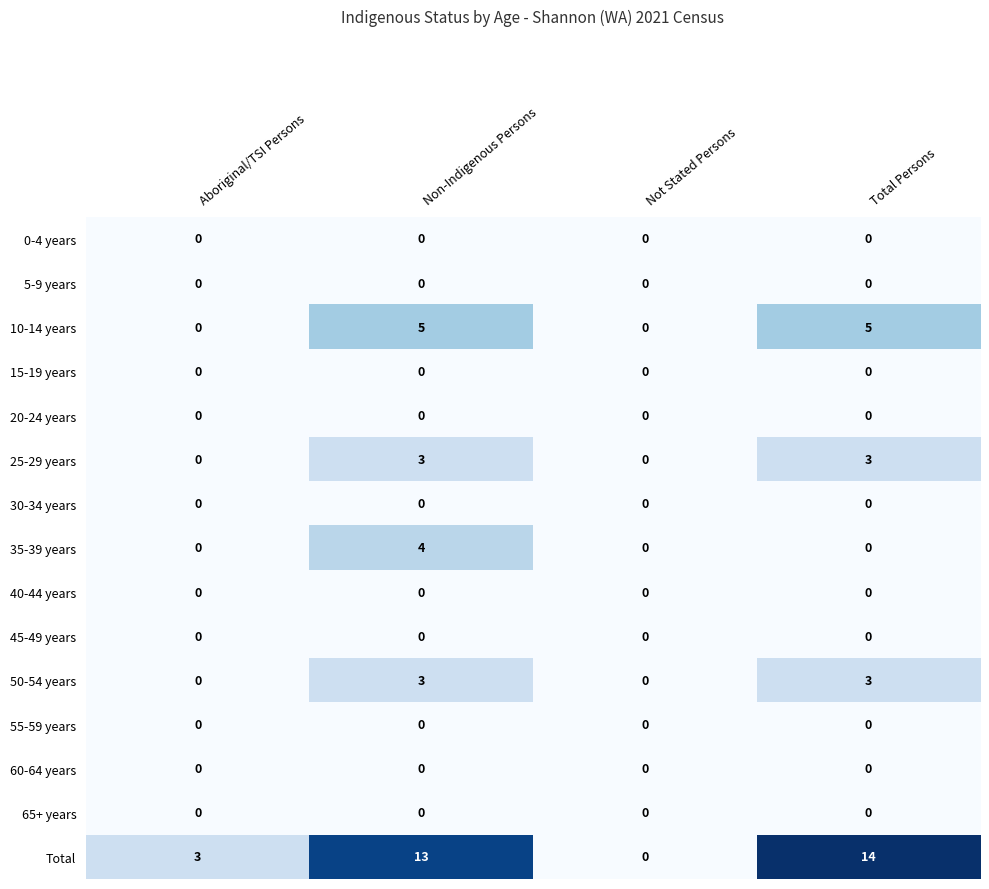

Between Aboriginal/TSI Persons and Total Persons, which series saw the biggest shift?

Total